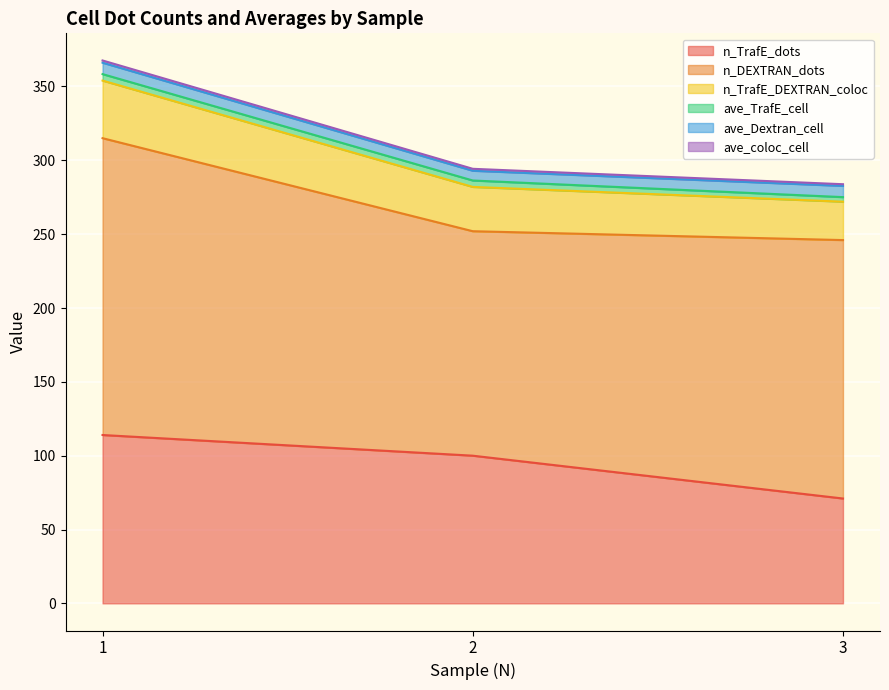

Which has a higher value, 3 or 1?

1